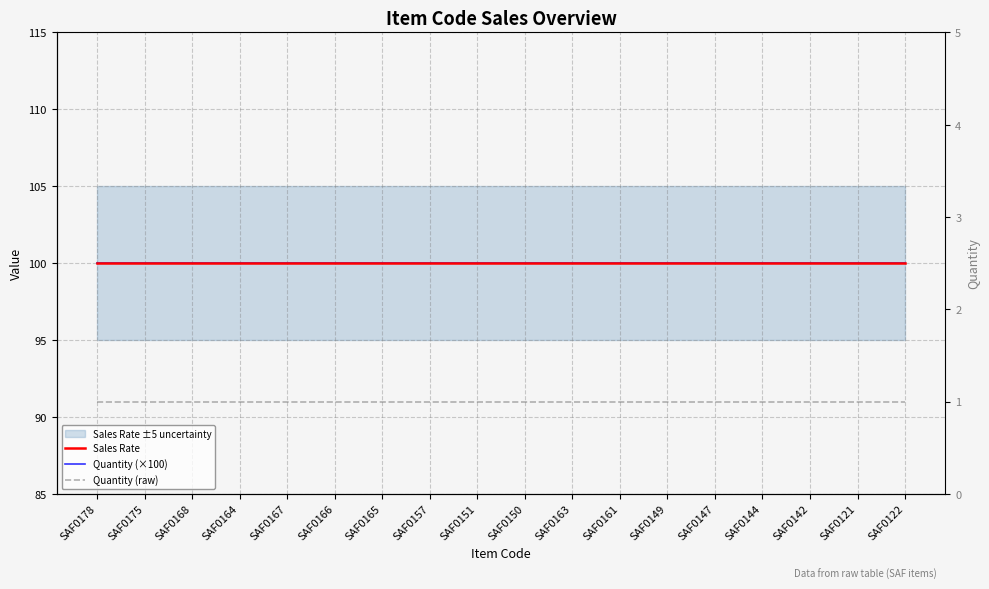

Count the number of data series in this chart.

3